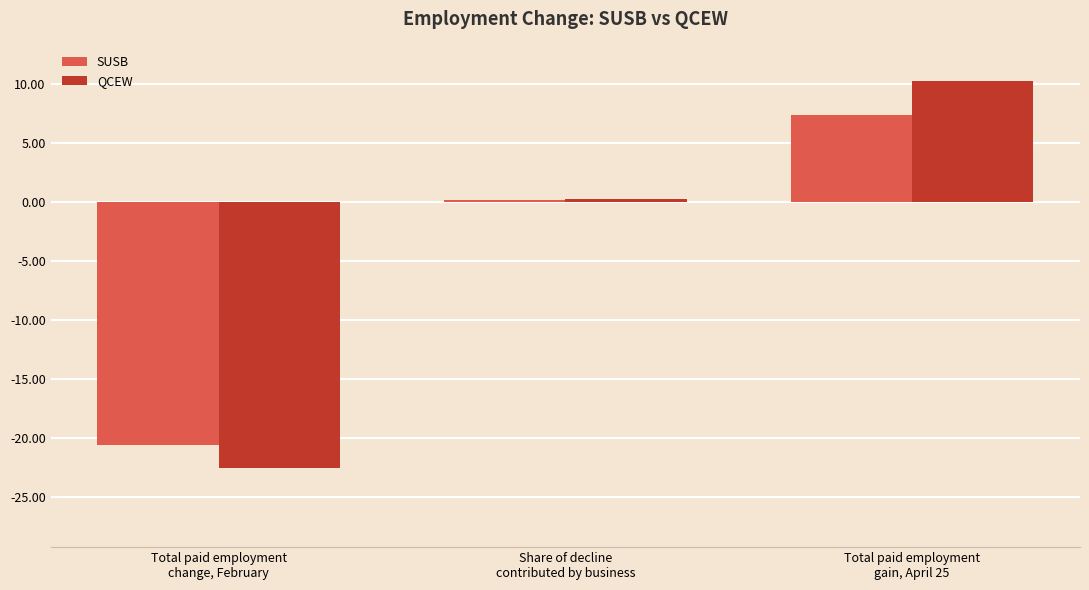

How many categories are shown in the chart?

3